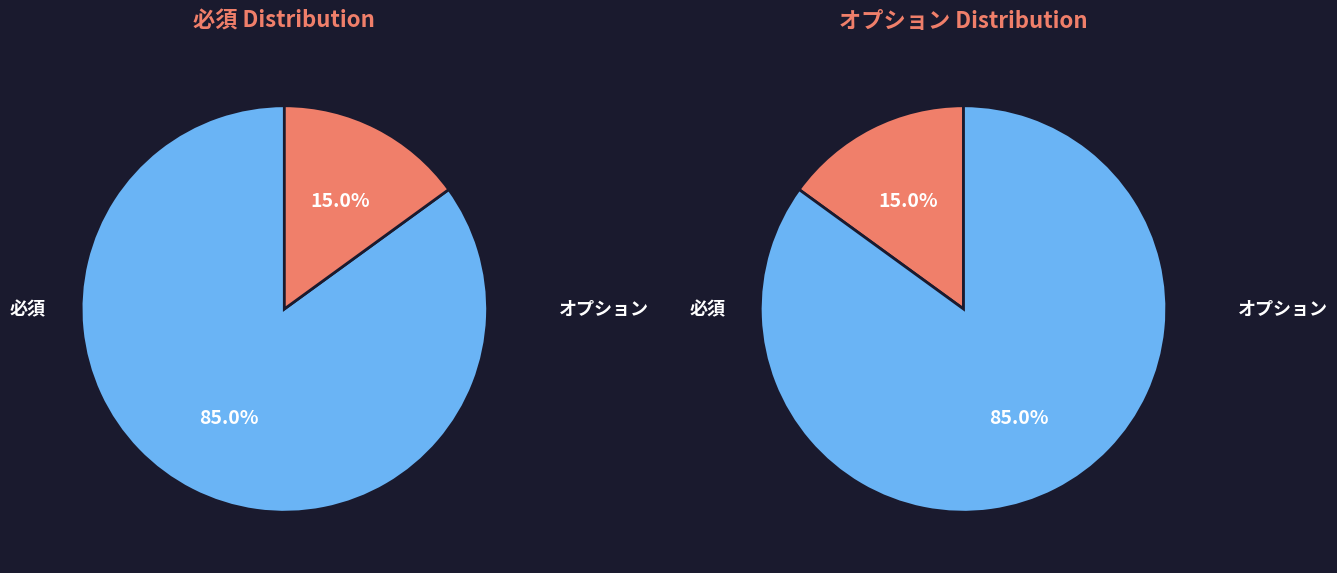

Rank the categories by value from lowest to highest.

オプション, 必須